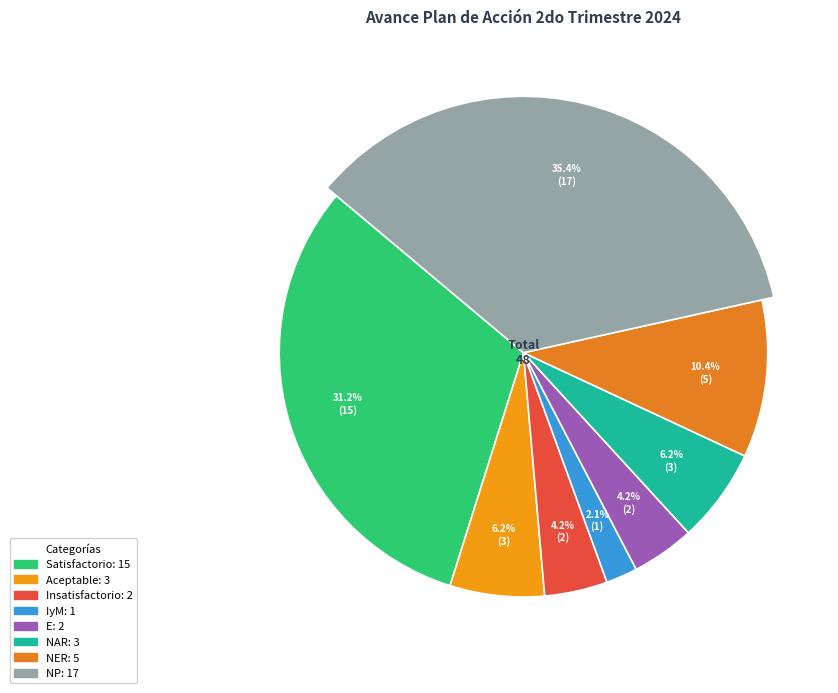

Does Aceptable account for over 50% of the chart?

No